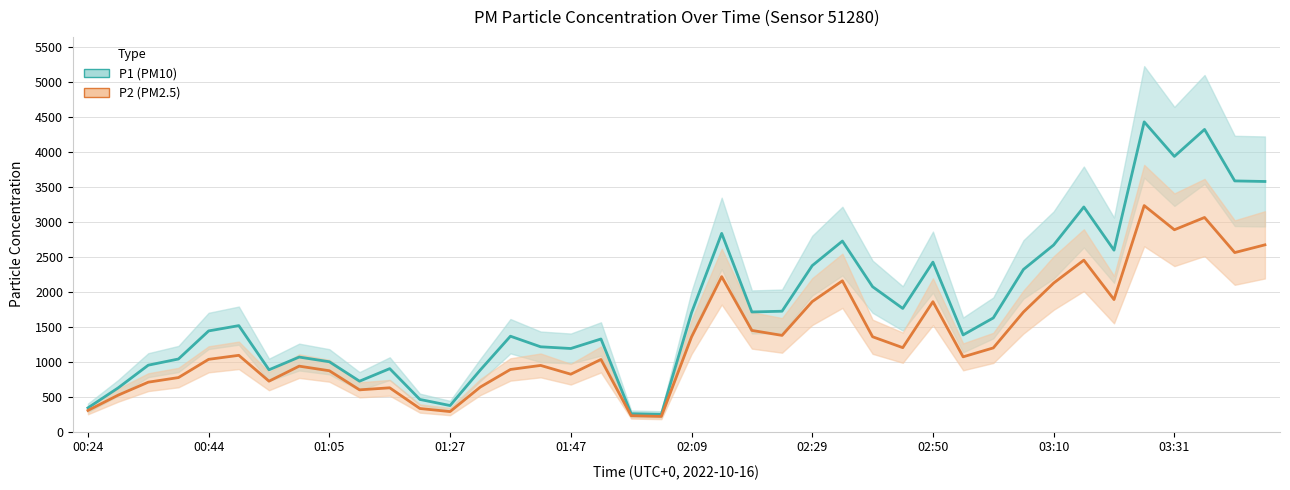

List the series in order of their peak value, lowest first.

P2 (PM2.5), P1 (PM10)